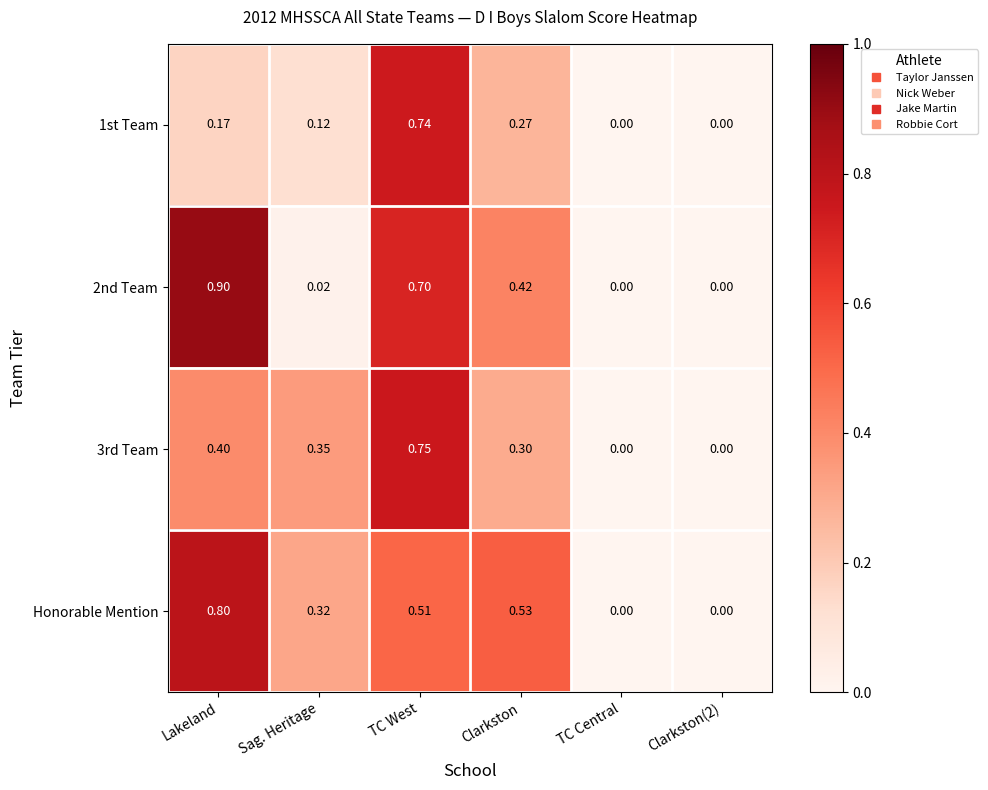

Which series has the widest spread of values?

2nd Team